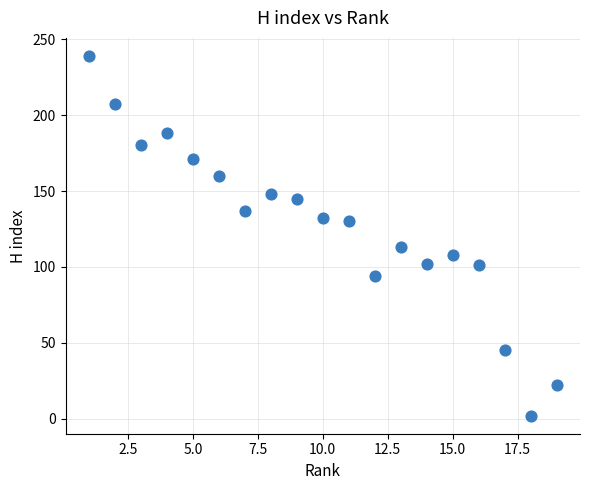

What is the range of Y values (max minus min)?

237